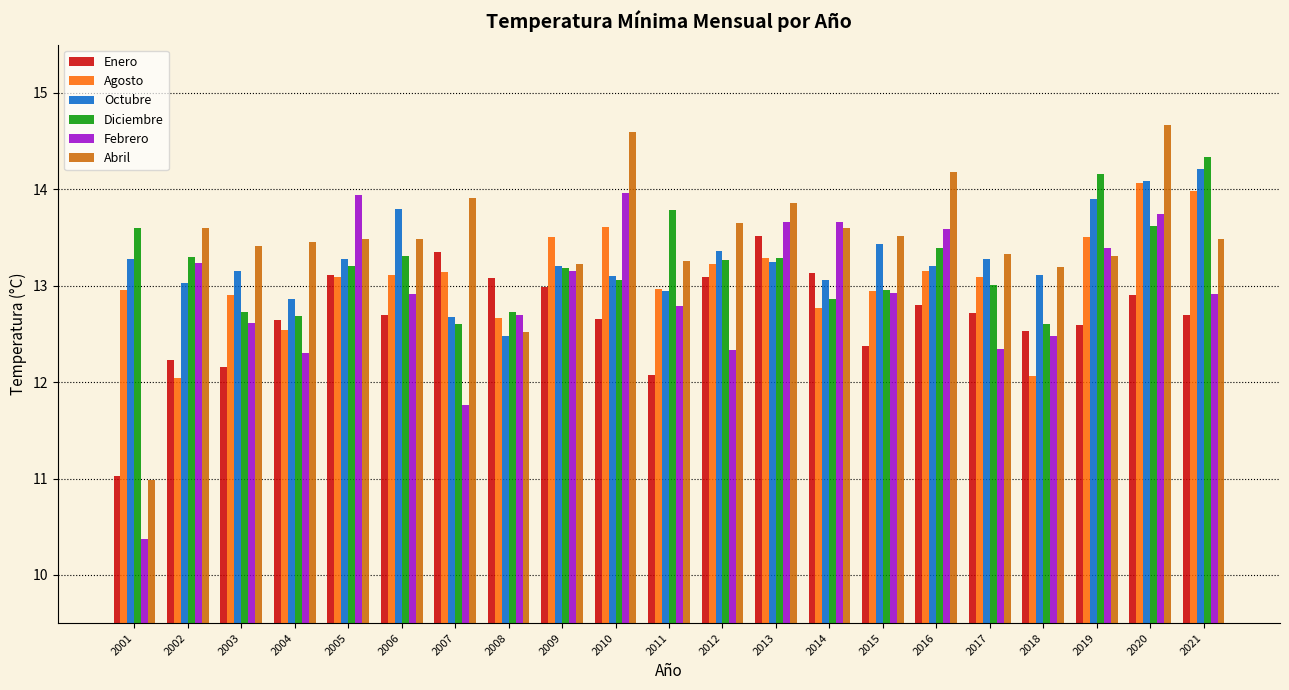

Count the number of categories in the chart.

21